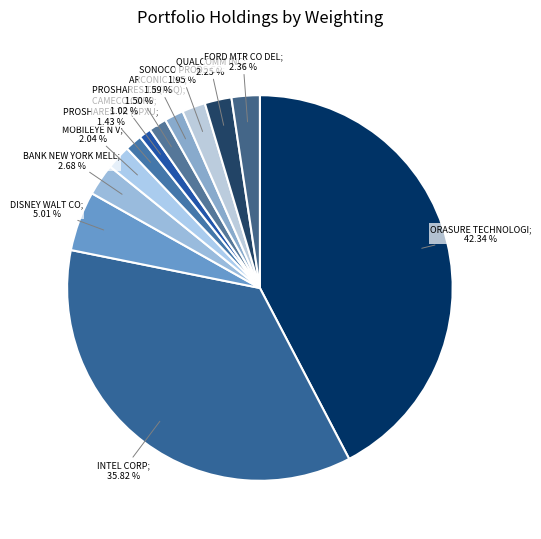

What is the largest slice in the pie chart?

ORASURE TECHNOLOGIES